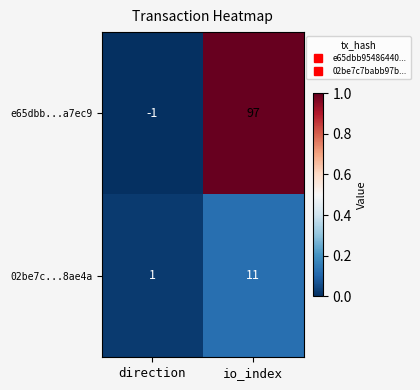

The e65dbb...a7ec9 series shows -1 at direction. True or false?

True